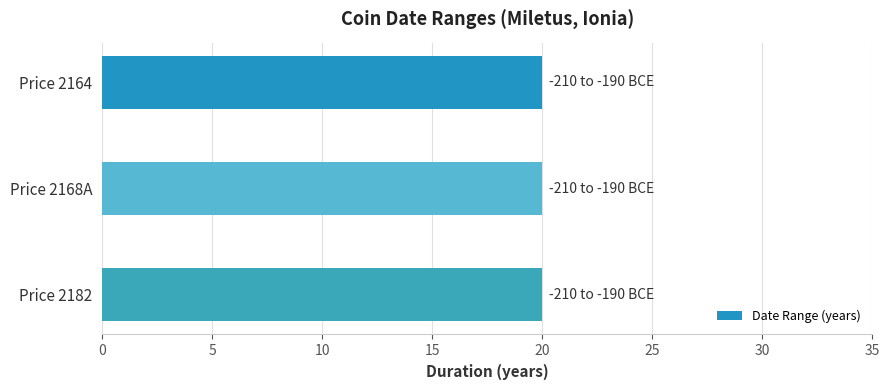

What is the label of the 2nd bar from the left?

Price 2168A